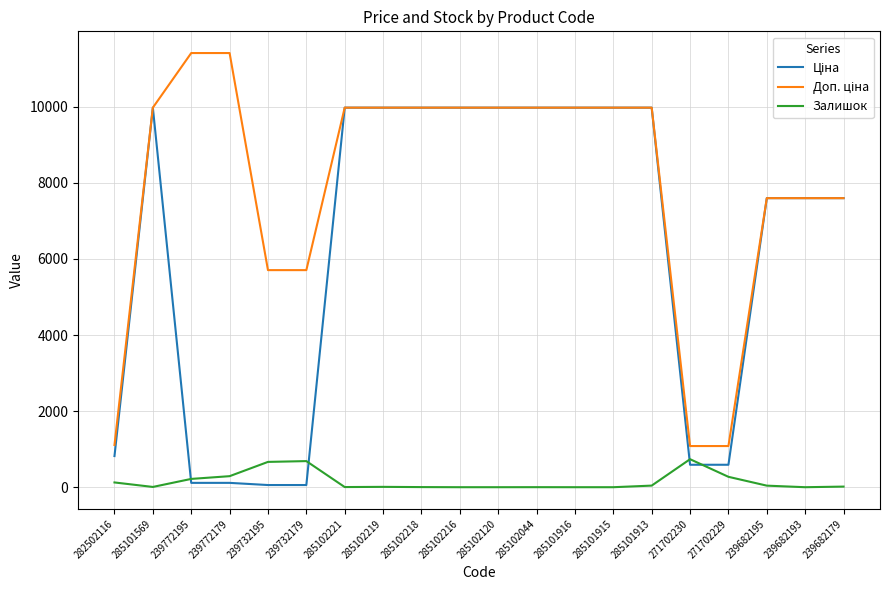

What is the total value across all series at 271702229?

1944.6